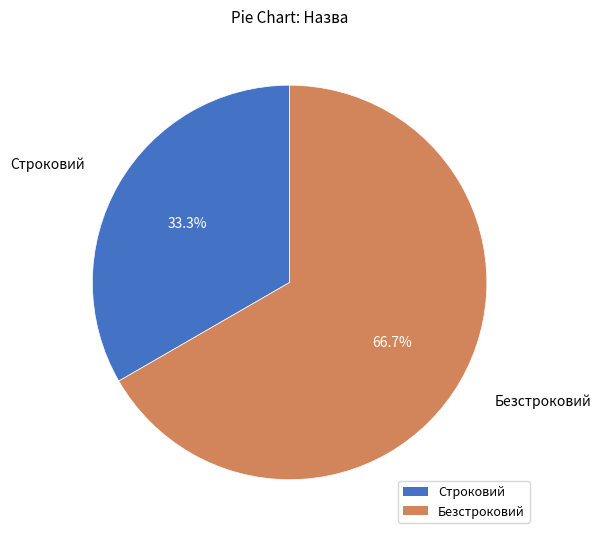

Is it true that Строковий is 33% of the pie?

True